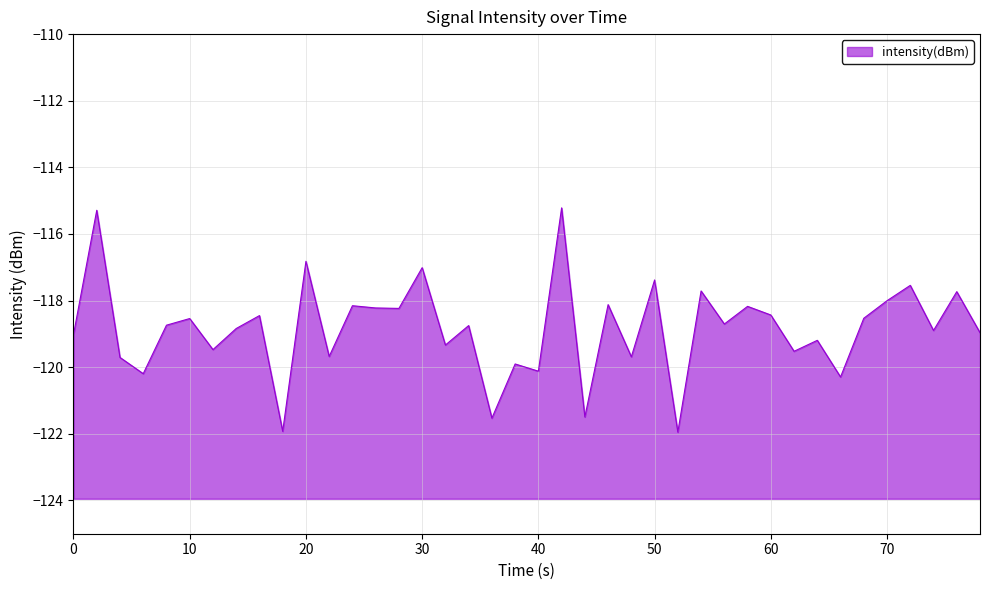

What is the difference between the maximum and minimum values?

6.7